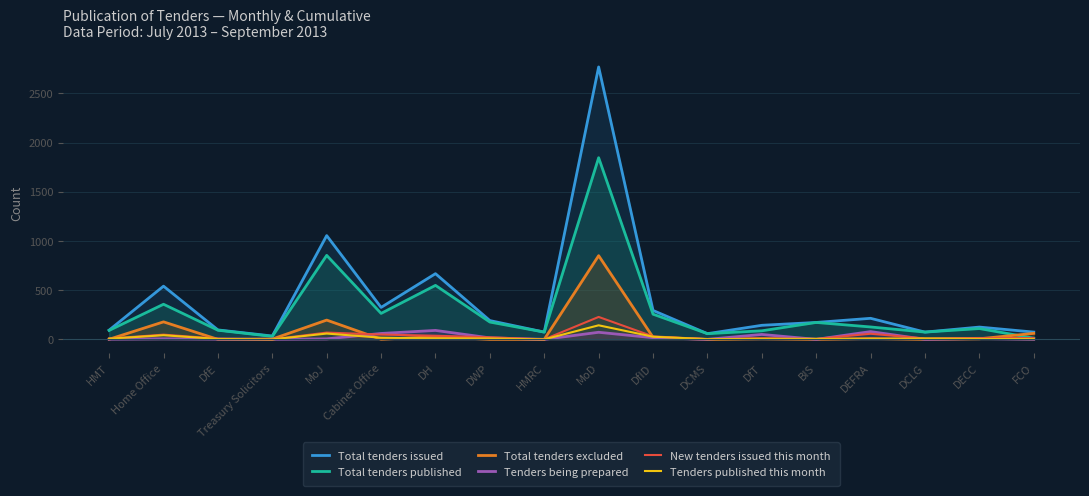

Between which two adjacent categories do Total tenders excluded and Tenders published this month first intersect?

HMT and Home Office